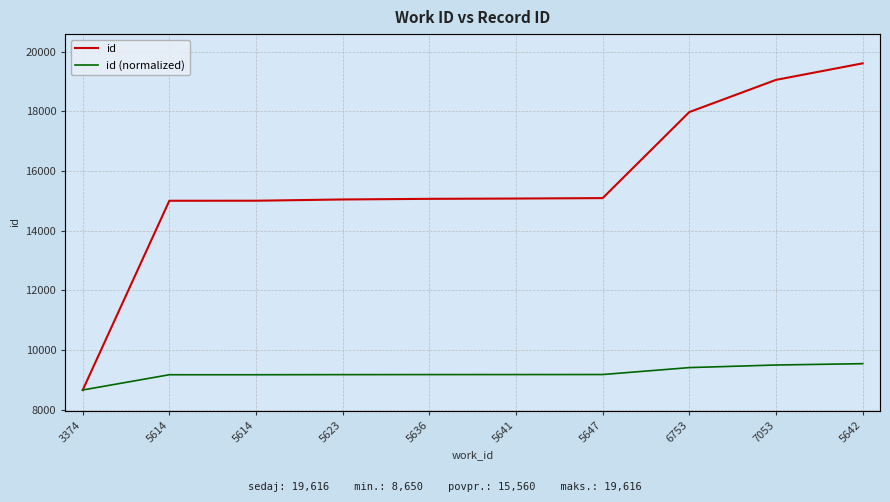

Reading right to left, what are all the values shown in this chart?

id: 5642=19616.0	7053=19061.0	6753=17981.0	5647=15094.0	5641=15079.0	5636=15069.0	5623=15048.0	5614=15006.0	5614=15005.0	3374=8650.0
id (normalized): 5642=1.5	7053=1.5	6753=1.4	5647=1.2	5641=1.2	5636=1.2	5623=1.2	5614=1.1	5614=1.1	3374=0.7